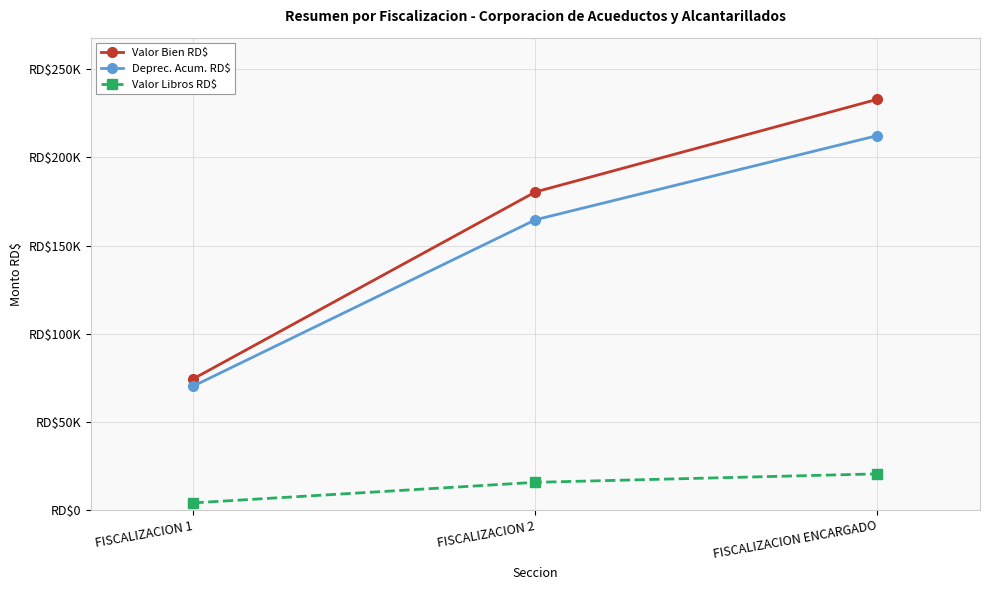

How many lines are shown in the chart?

3